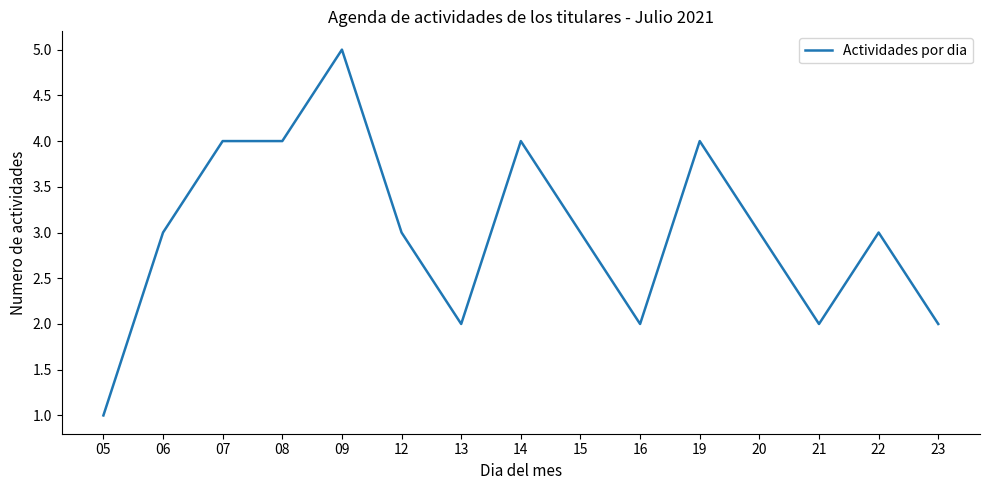

What is the sum of all values?

45